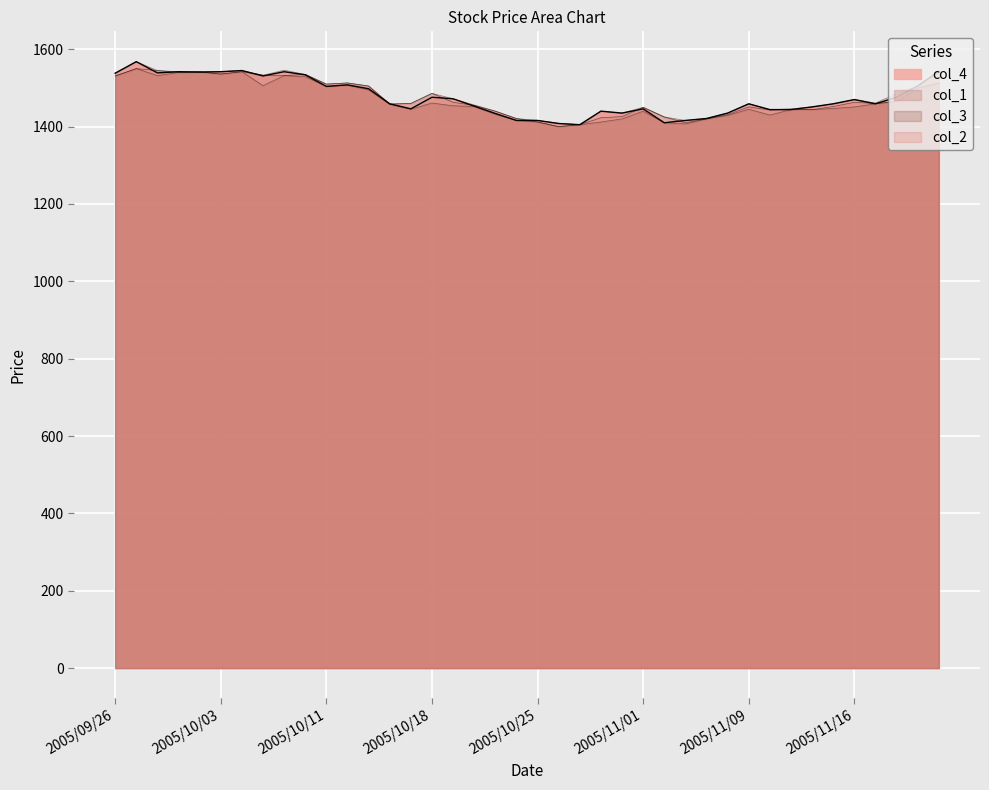

At which category is the sum across all series the highest?

2005/09/27